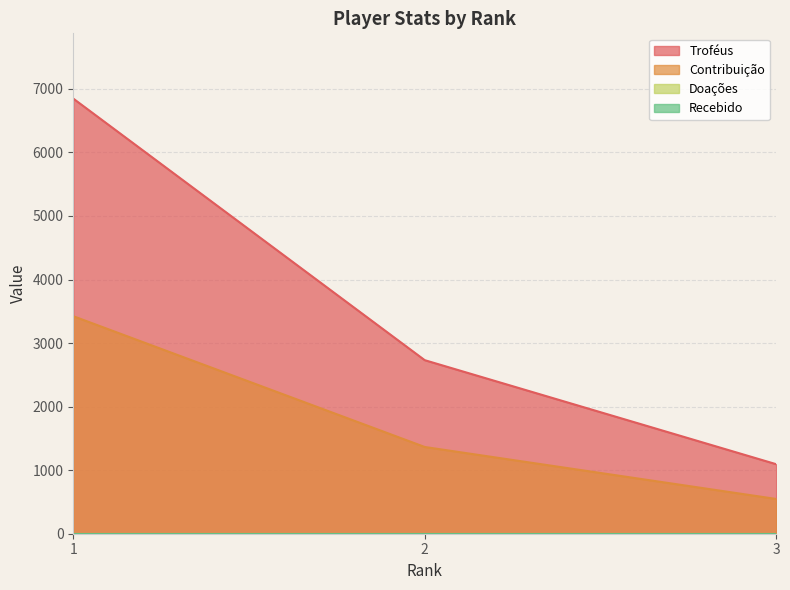

What is the lowest value of the Troféus series?

1094